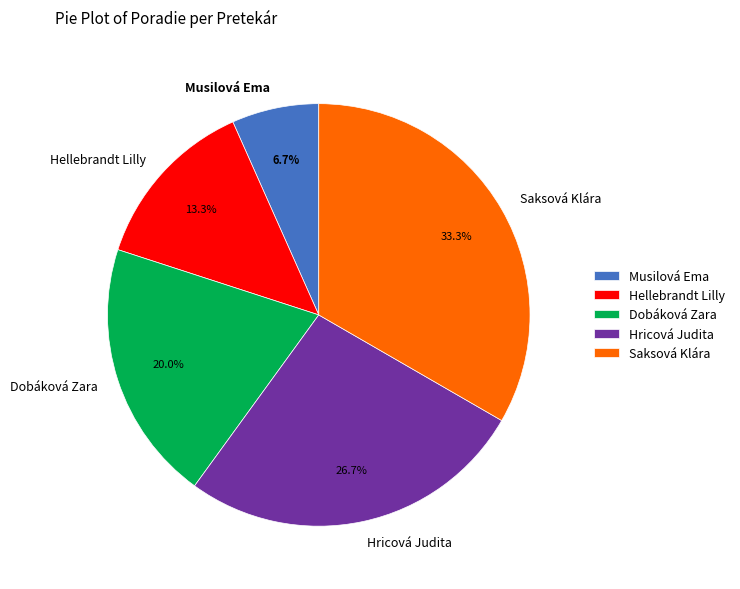

Which slice is the largest?

Saksová Klára